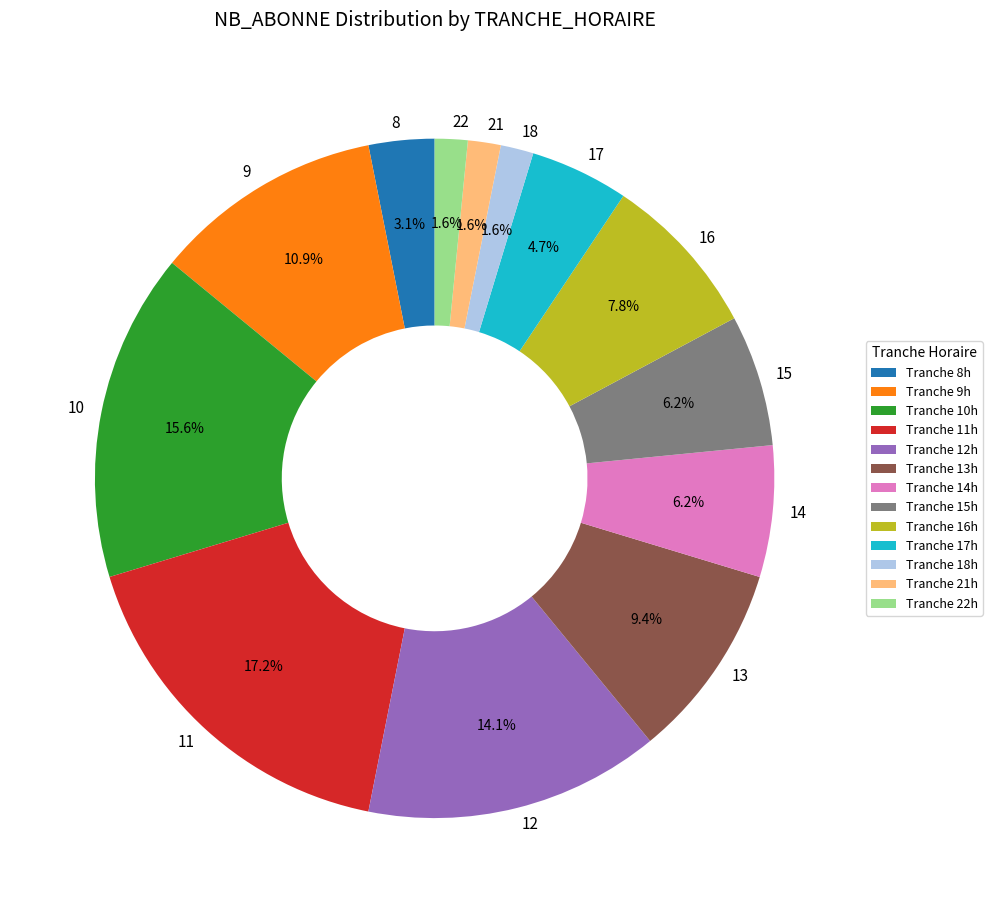

Which has a higher value, 14 or 16?

16